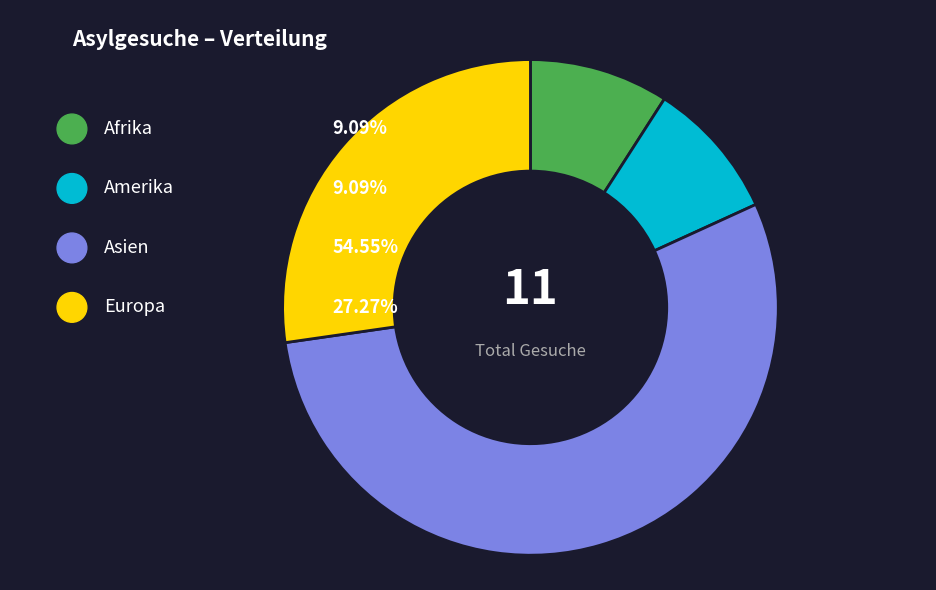

True or false: Afrika accounts for 9% of the total.

True